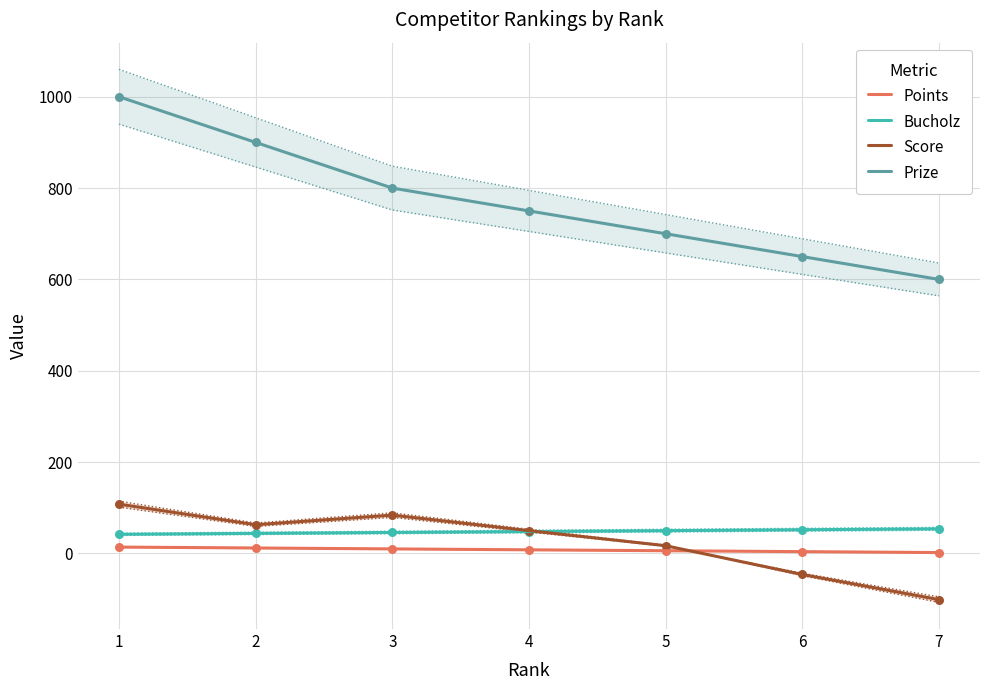

Is the value of Points at 6 greater than the value of Bucholz at 7?

No